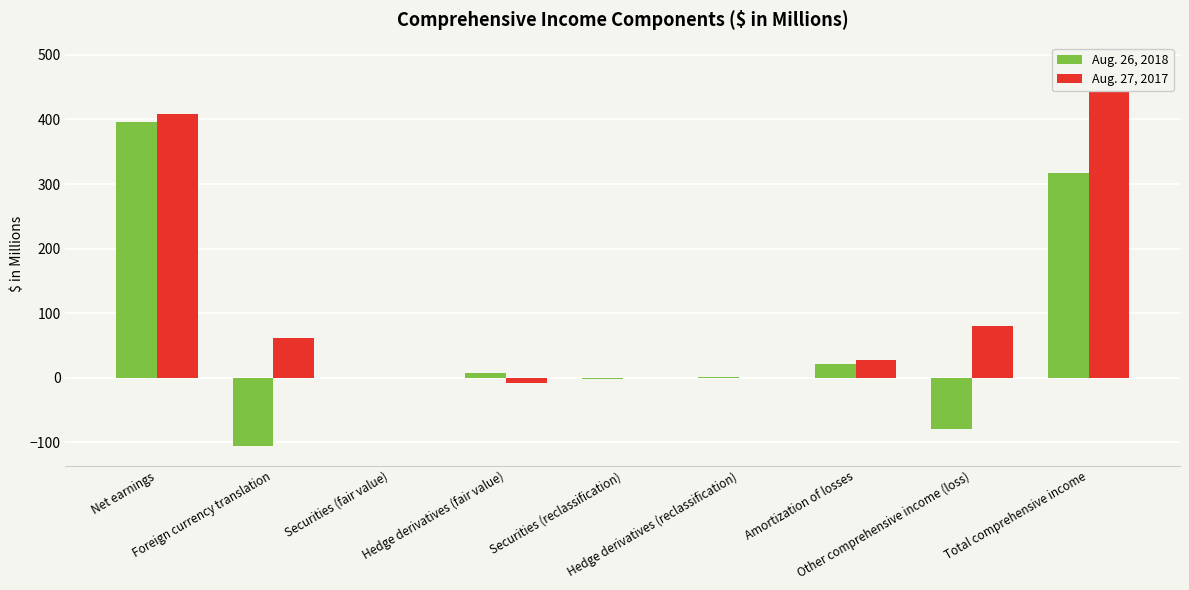

How many data points in Aug. 26, 2018 are above 0?

5